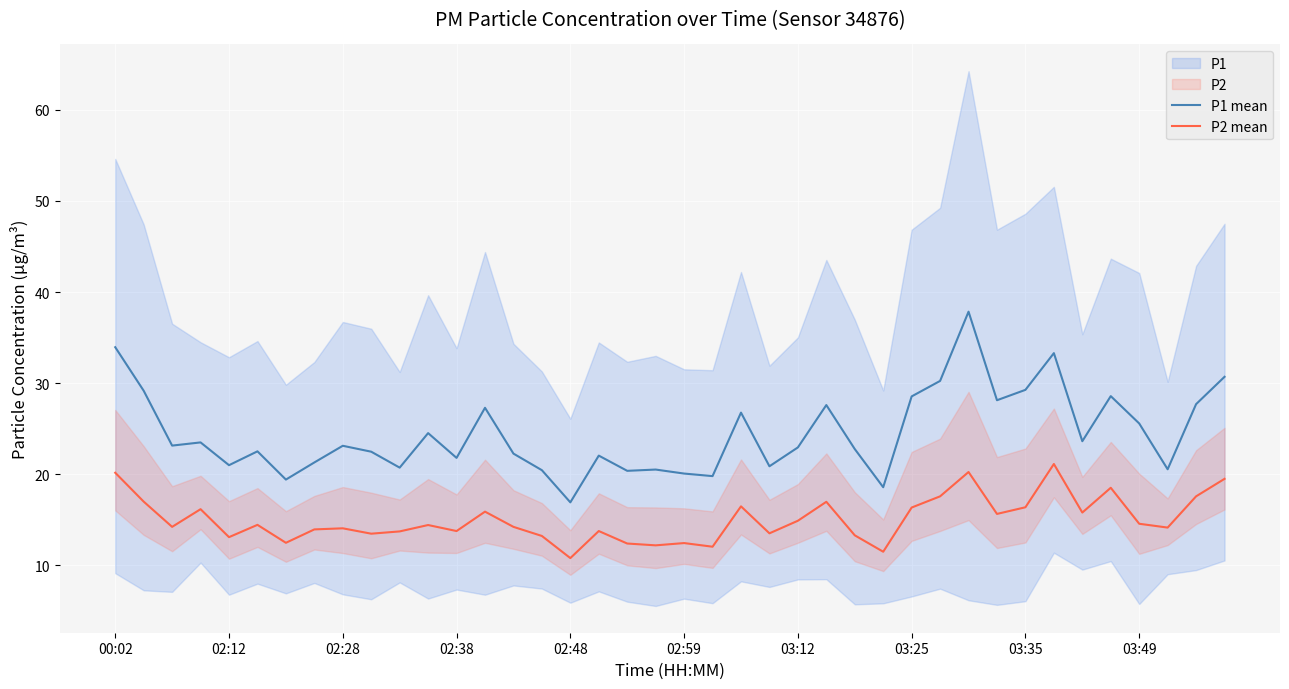

What is the maximum value for P2 mean?

21.1